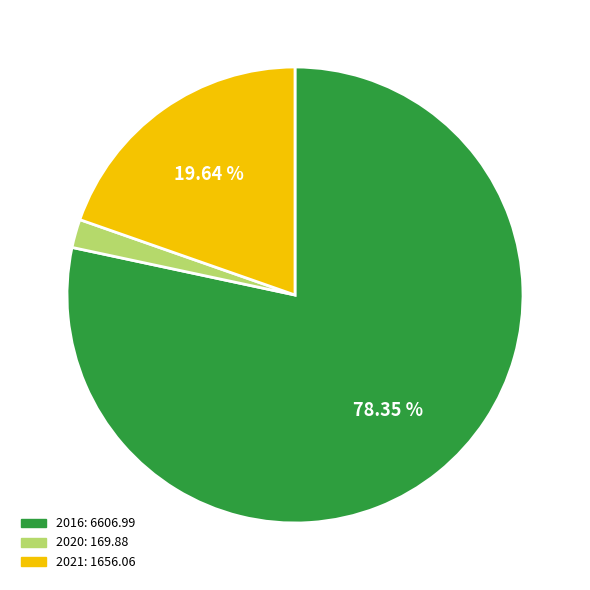

Does any single category account for the majority?

Yes